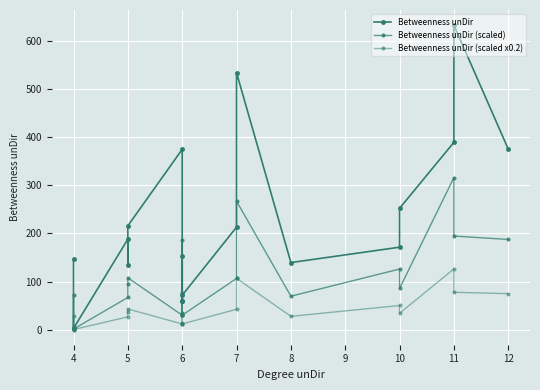

The value of Betweenness unDir (scaled x0.2) at 4 is 8.2. True or false?

False